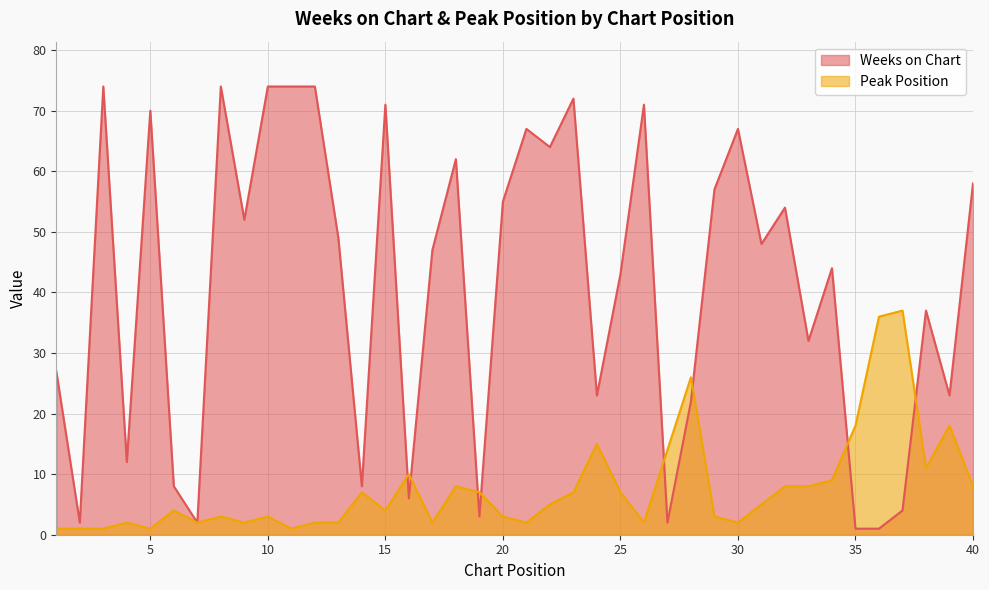

What is the sum of the Peak Position values at 16 and 28?

36